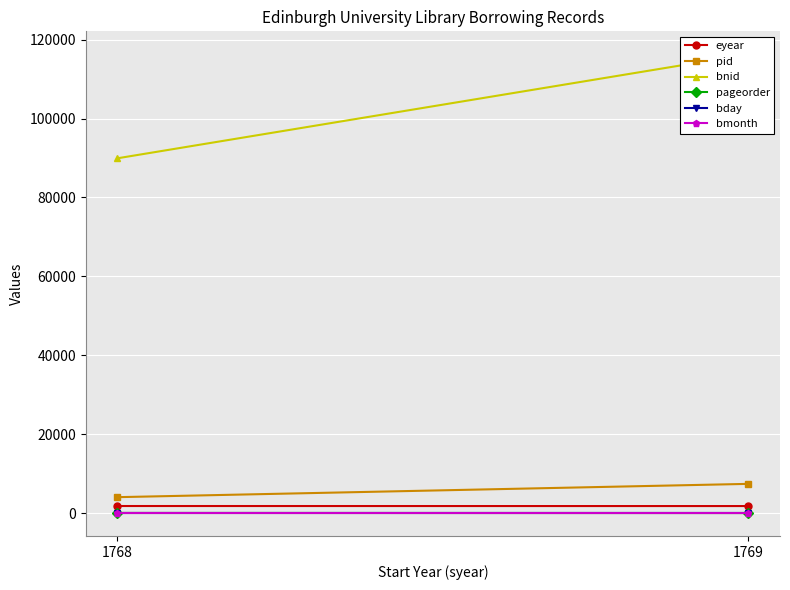

Is the value of pageorder at 1768 greater than the value of bday at 1768?

Yes